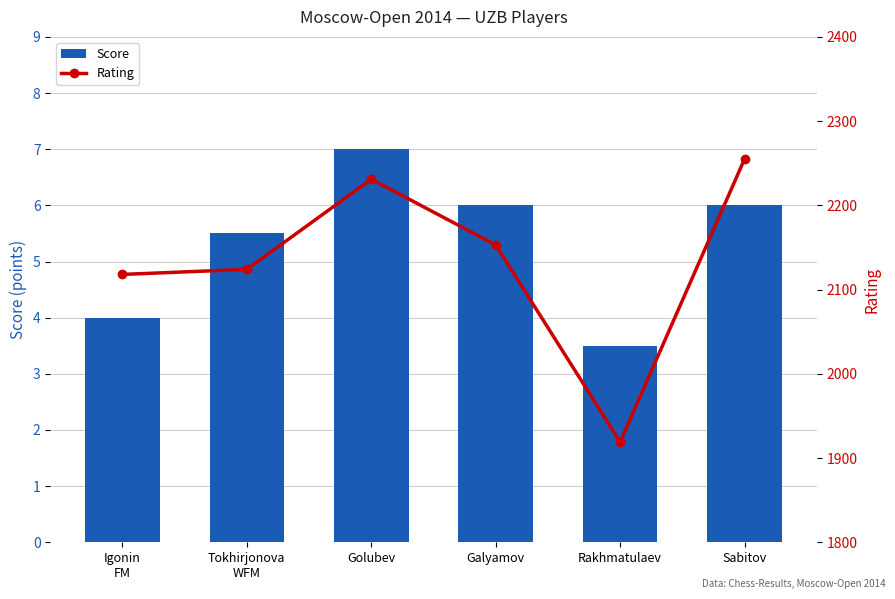

Which series has the largest range (max minus min)?

Rating